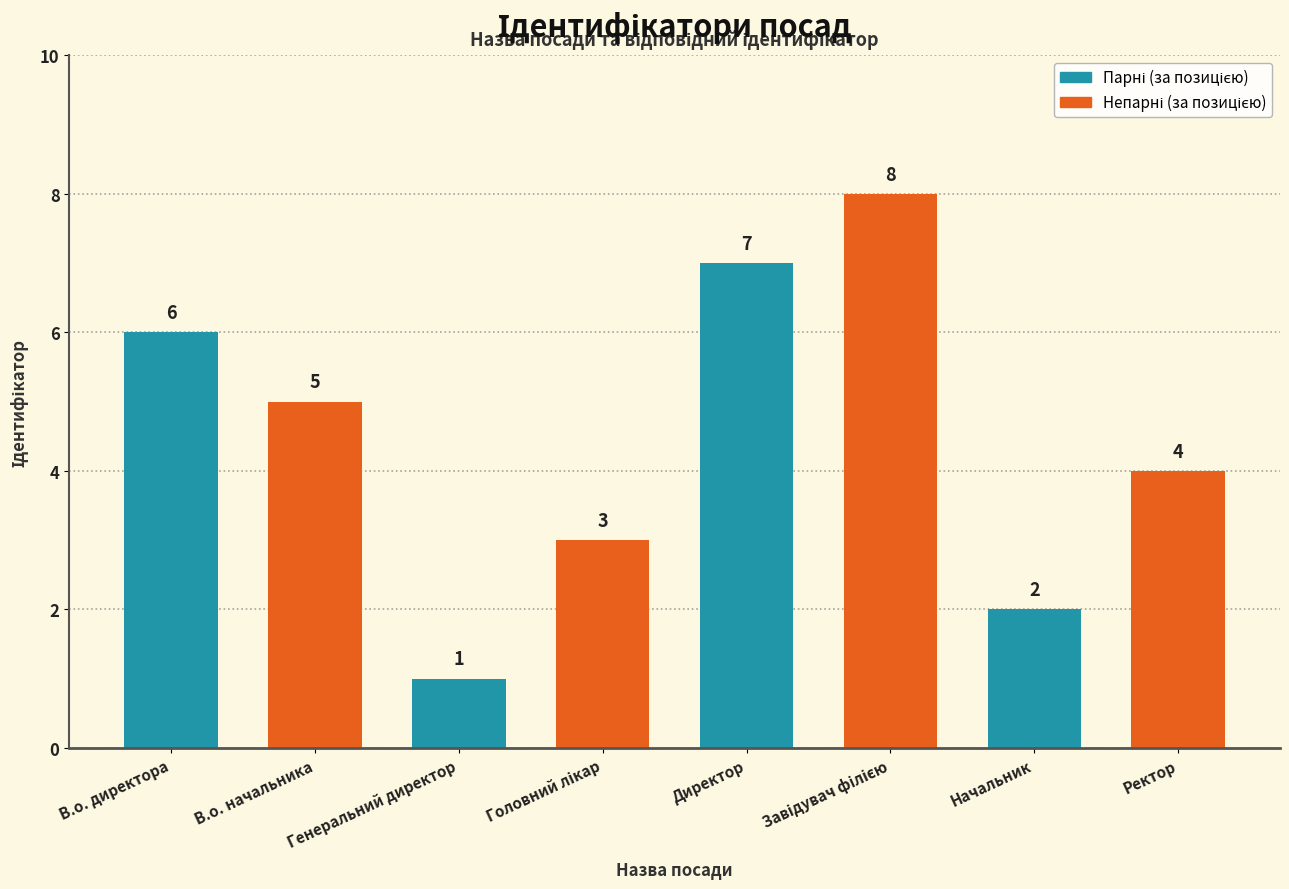

What is the value of the 2nd bar from the left?

5